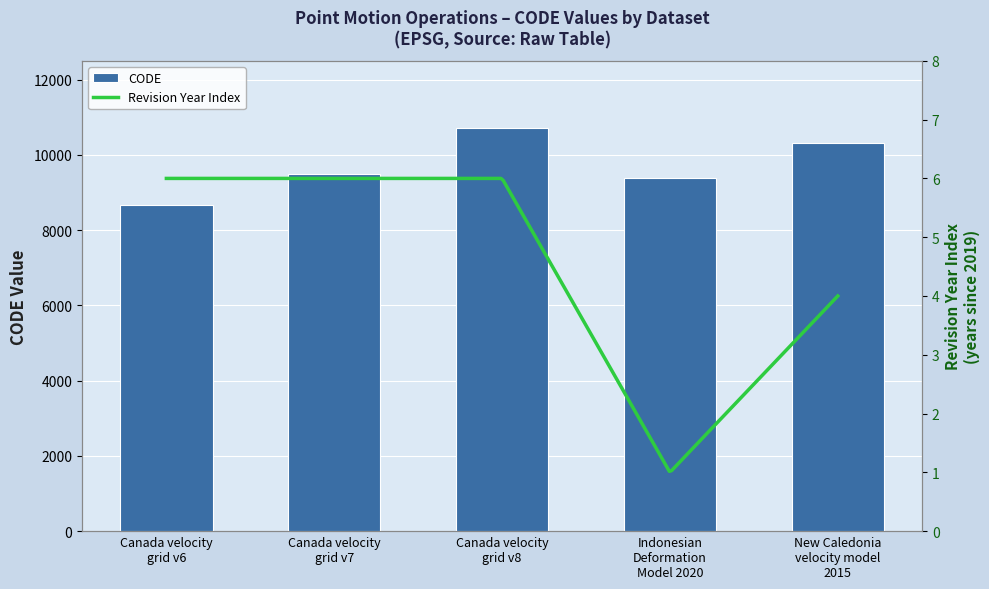

The chart shows a value of 3156 at Canada velocity
grid v7. True or false?

False